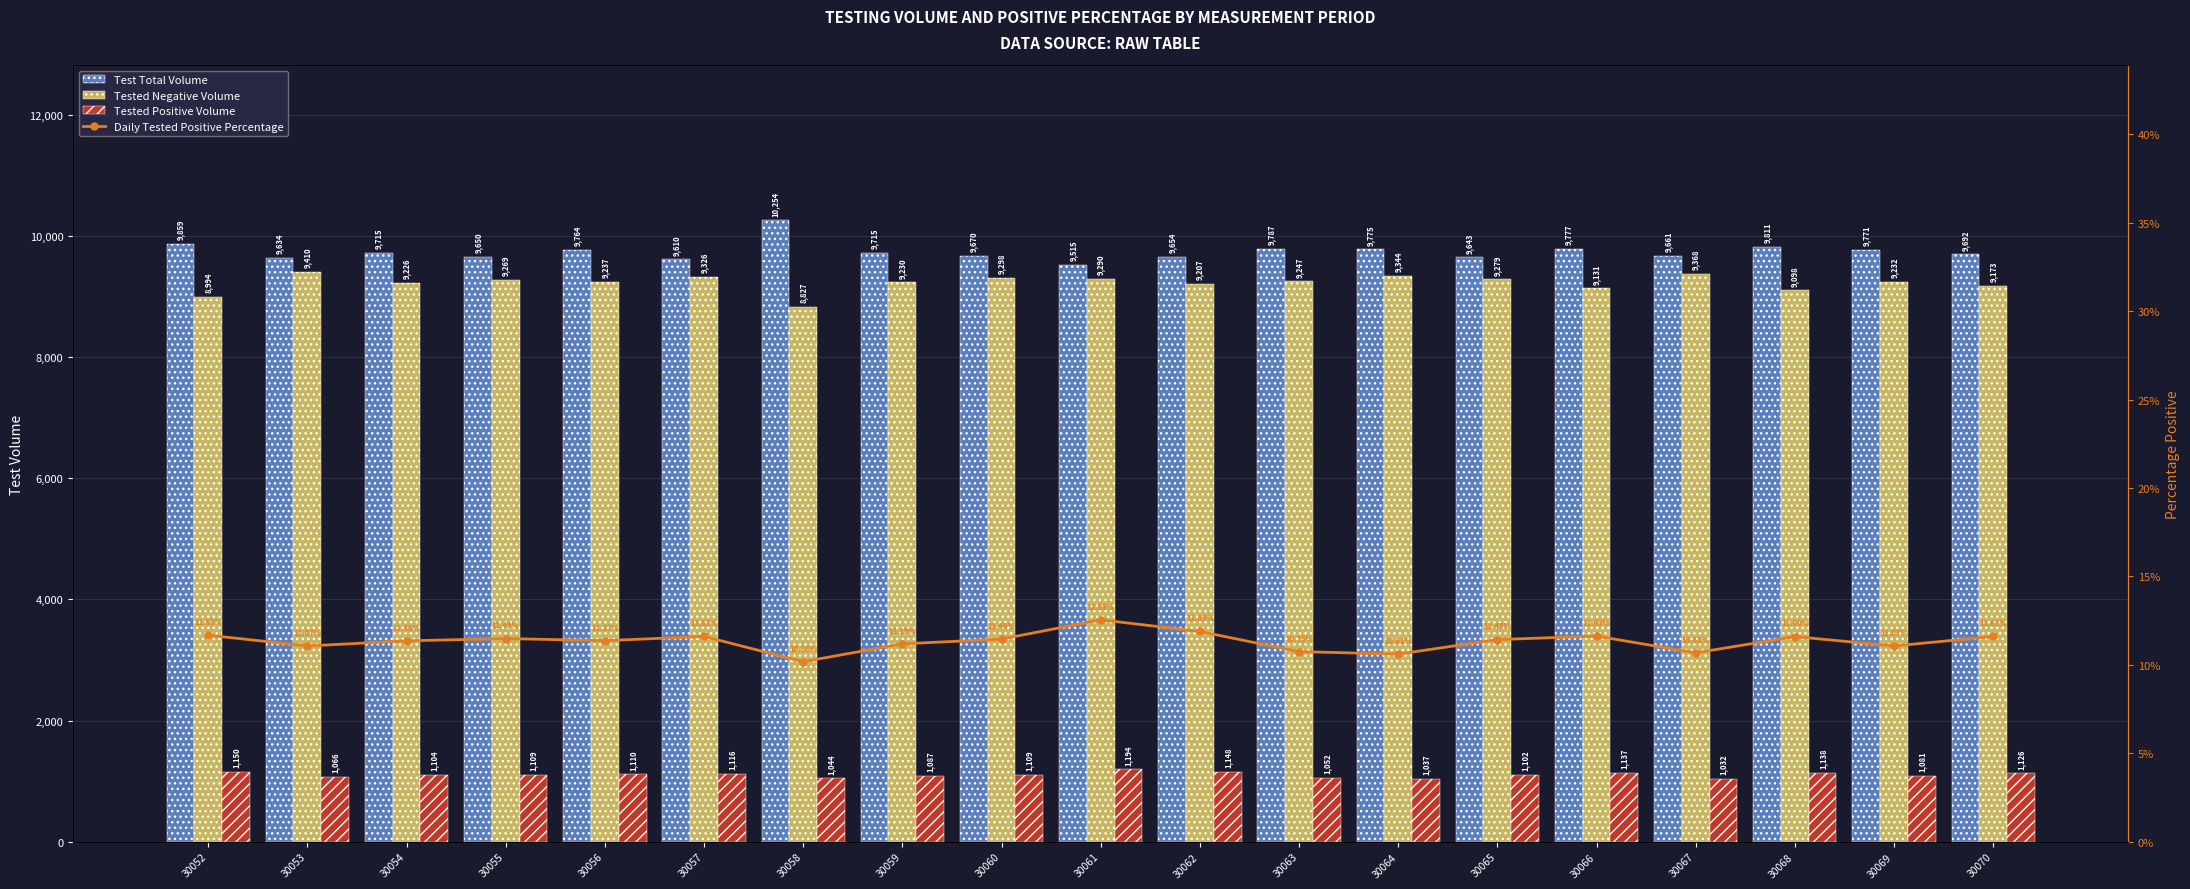

Rank the series at 30056 from highest to lowest value.

Test Total Volume, Tested Negative Volume, Tested Positive Volume, Daily Tested Positive Percentage